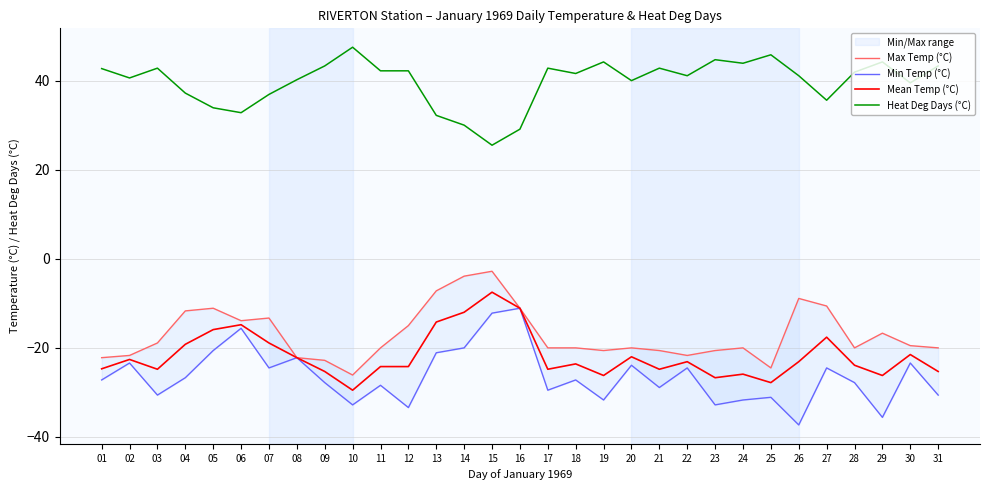

The Min Temp (°C) series shows -24.5 at 27. True or false?

True